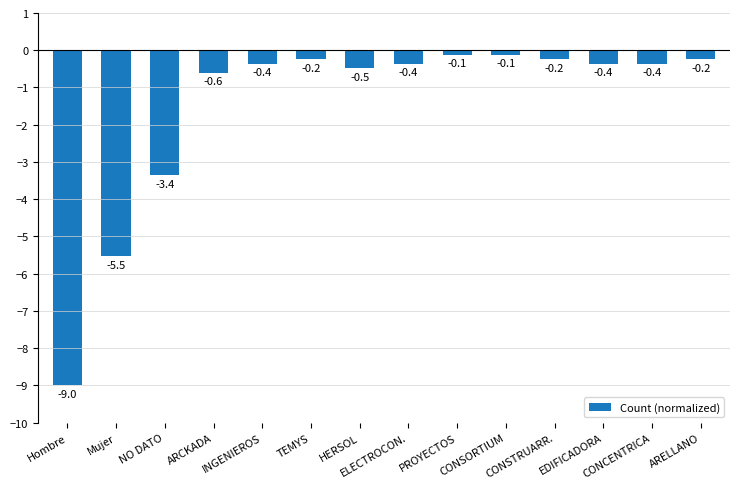

What is the label of the 11th bar from the left?

CONSTRUARR.